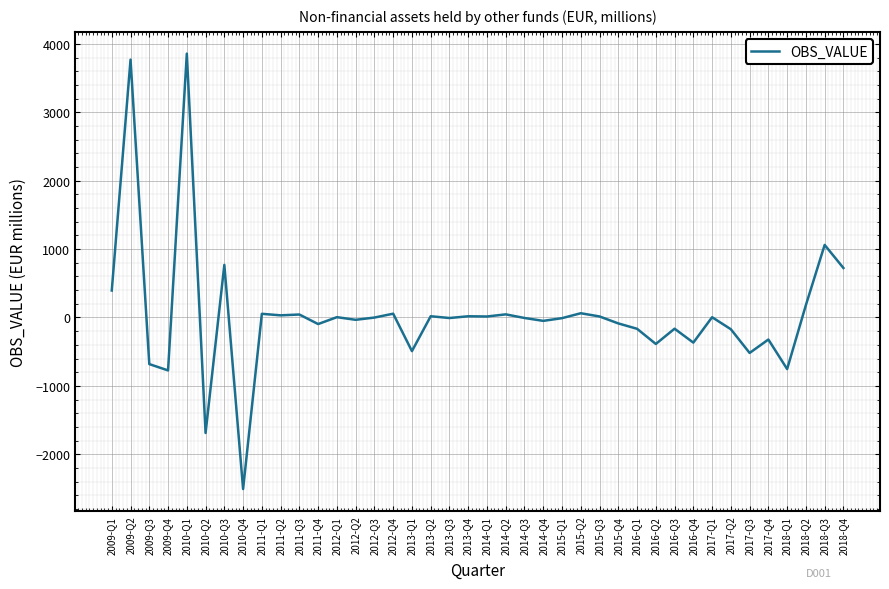

What is the difference between the maximum and minimum values?

6367.7